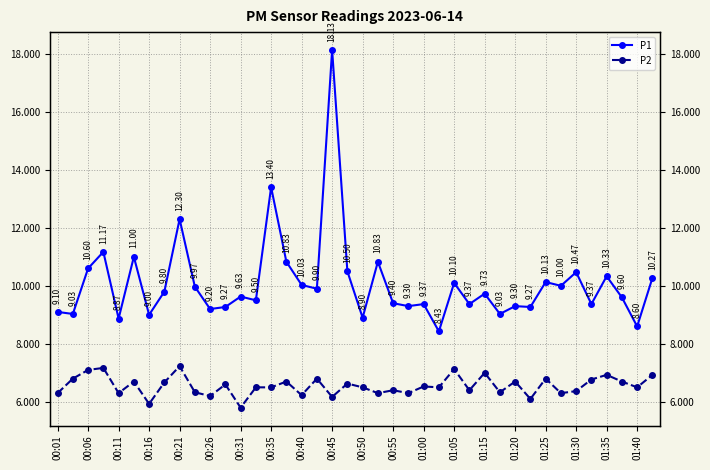

The value of P2 at 00:16 is 11.2. True or false?

False